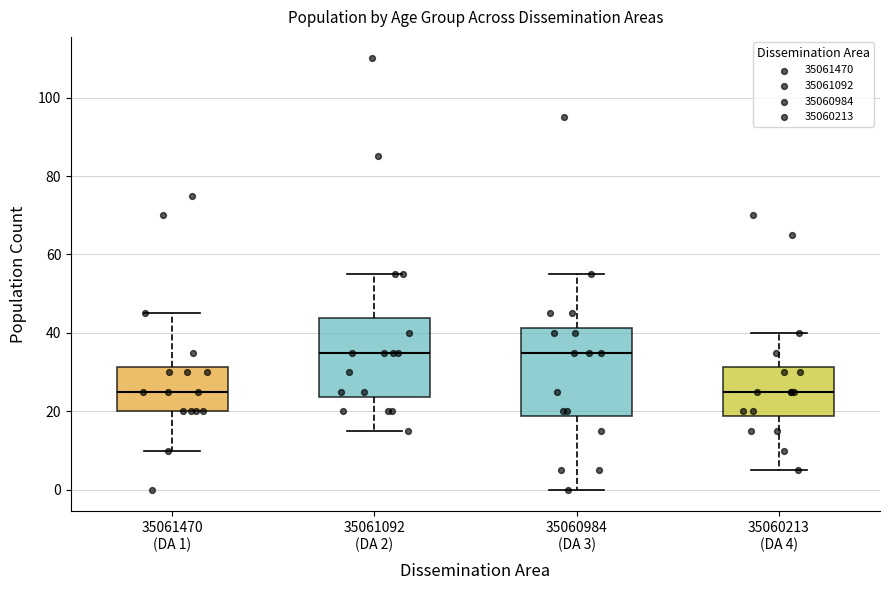

Which box is the tallest, from its lower edge to its upper edge?

35060984 (DA 3)